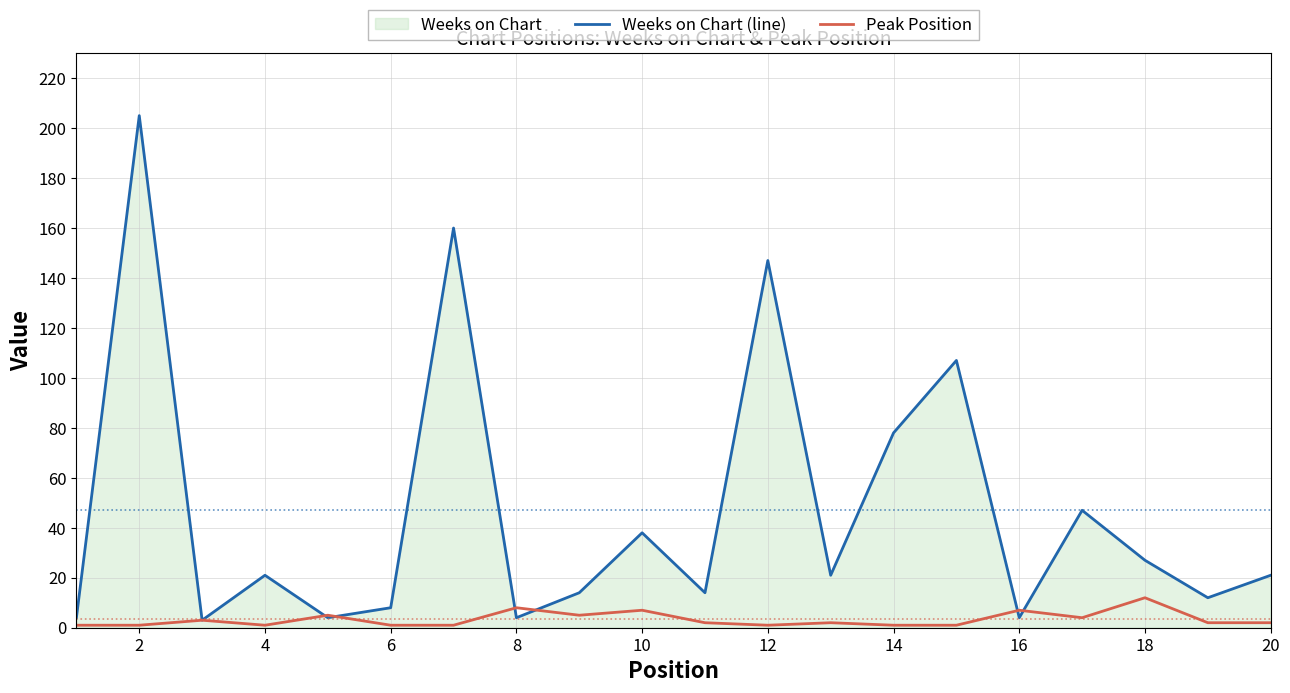

Is it true that Peak Position equals 1 at 6?

True